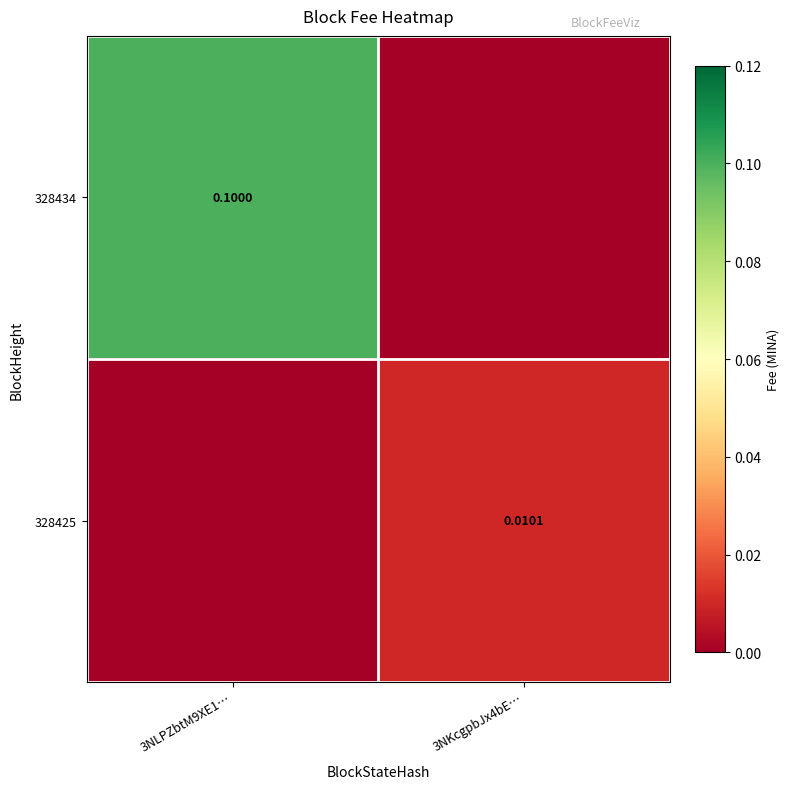

Is the value of 328425 at 3NLPZbtM9XE1… greater than the value of 328434 at 3NKcgpbJx4bE…?

No